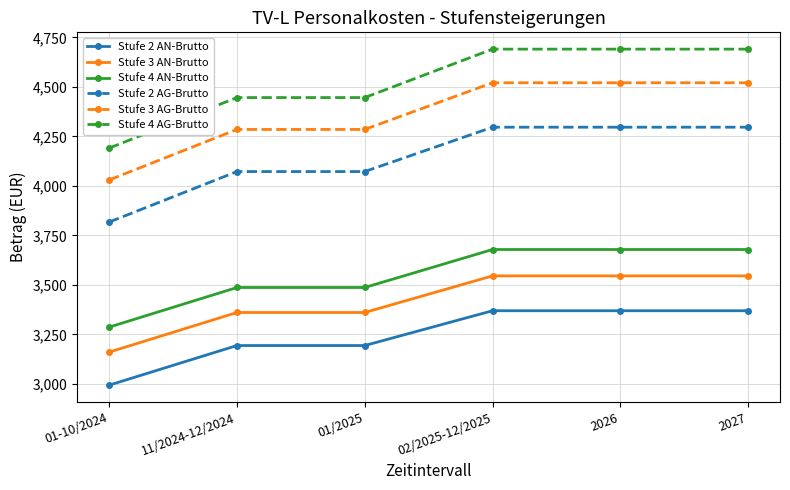

What is the value of the Stufe 3 AN-Brutto point at the 5th from the left?

3545.7